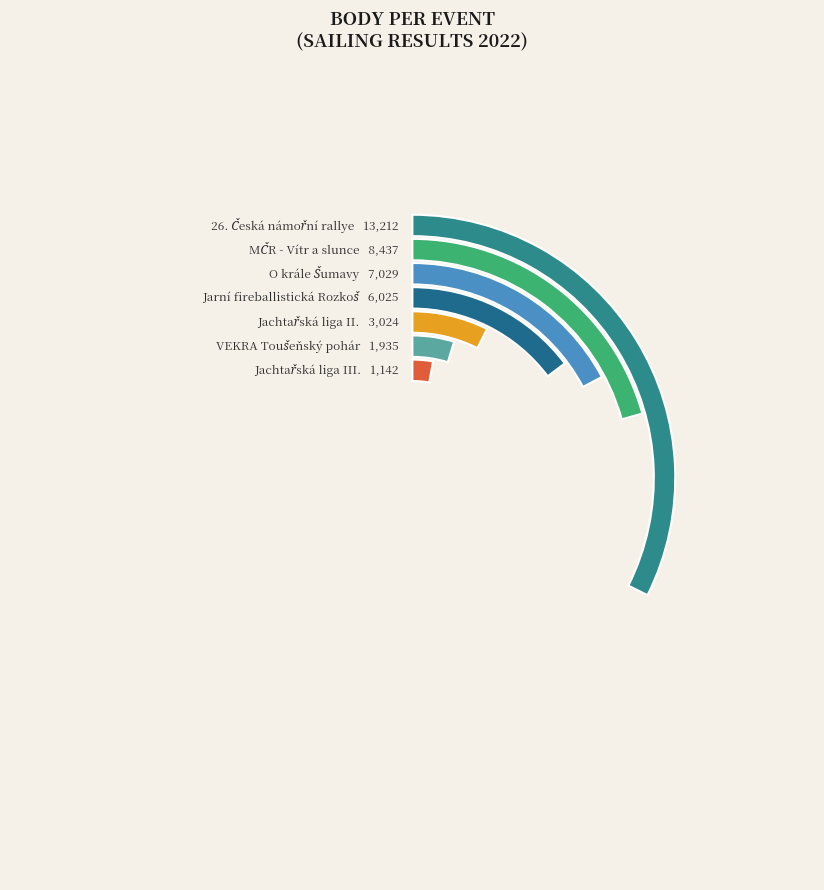

Which category has the biggest portion of the pie?

26. Česká námořní rallye